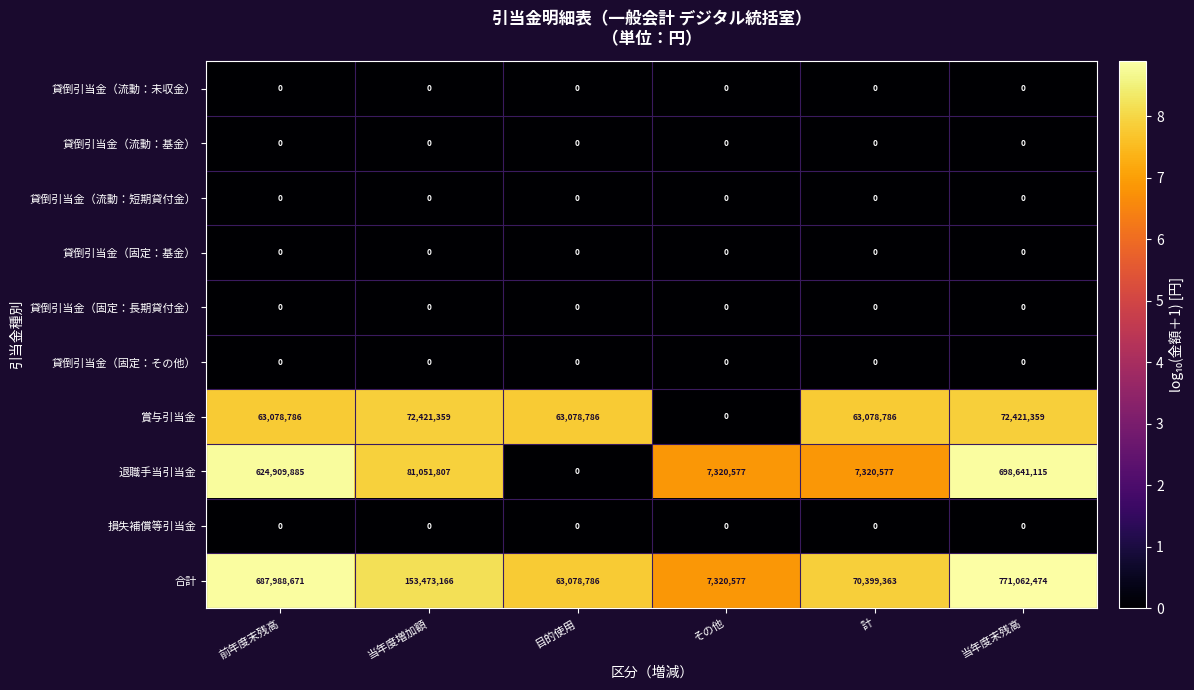

What is the total value across all series at 当年度末残高?

1542124948